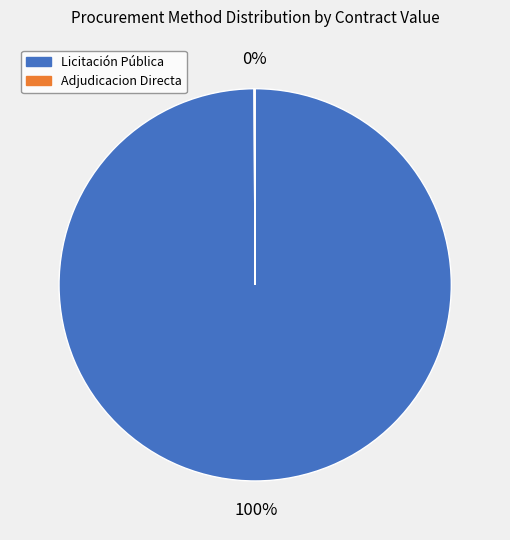

What percentage is the Licitación Pública slice, to the nearest percent?

100%